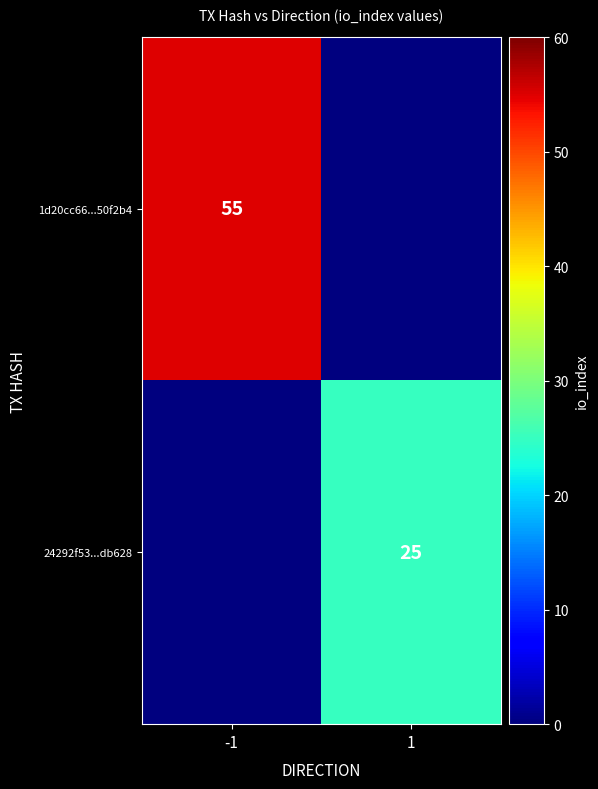

Is it true that 1d20cc66...50f2b4 equals 55 at -1?

True